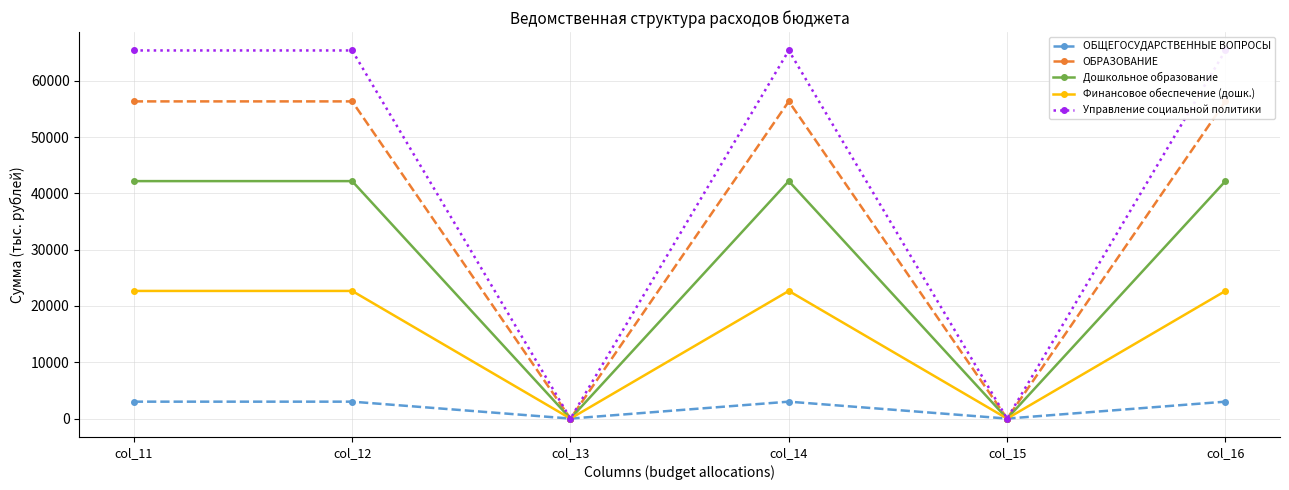

What is the value of the ОБЩЕГОСУДАРСТВЕННЫЕ ВОПРОСЫ point at the 2nd from the left?

3003.0